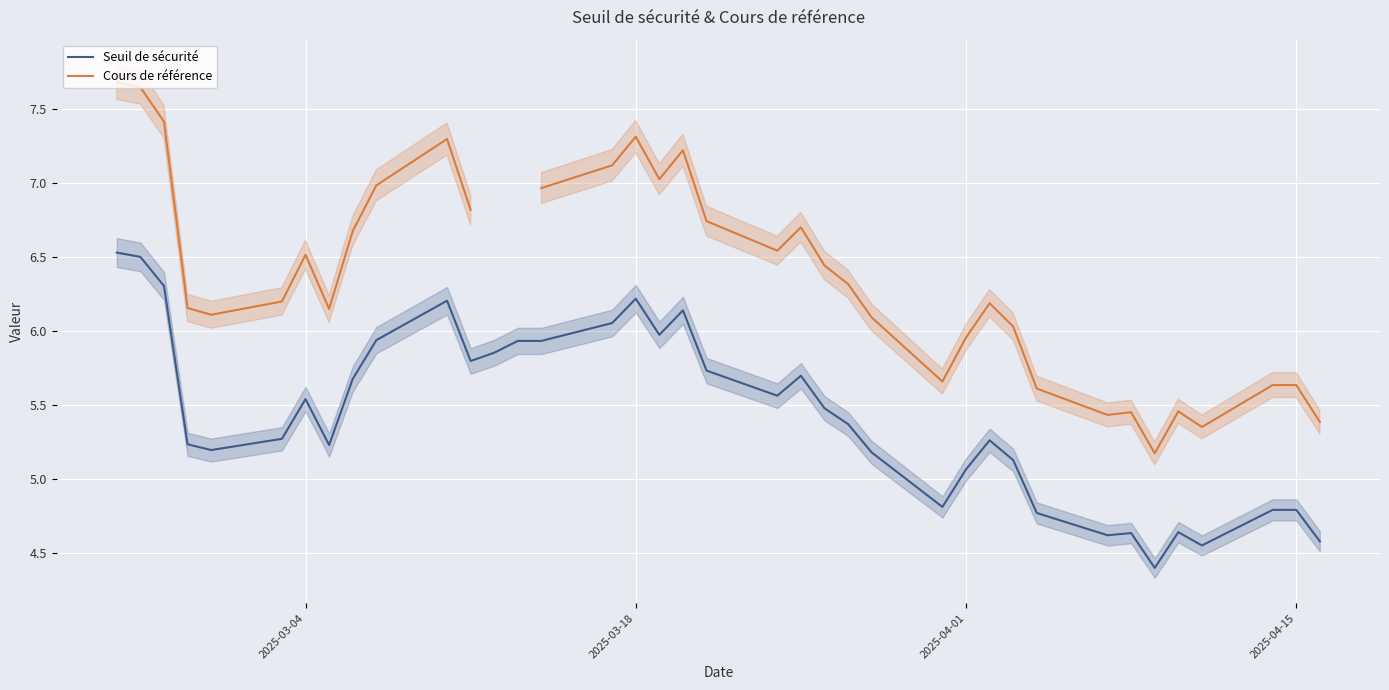

How many values in the Seuil de sécurité series exceed 5?

28